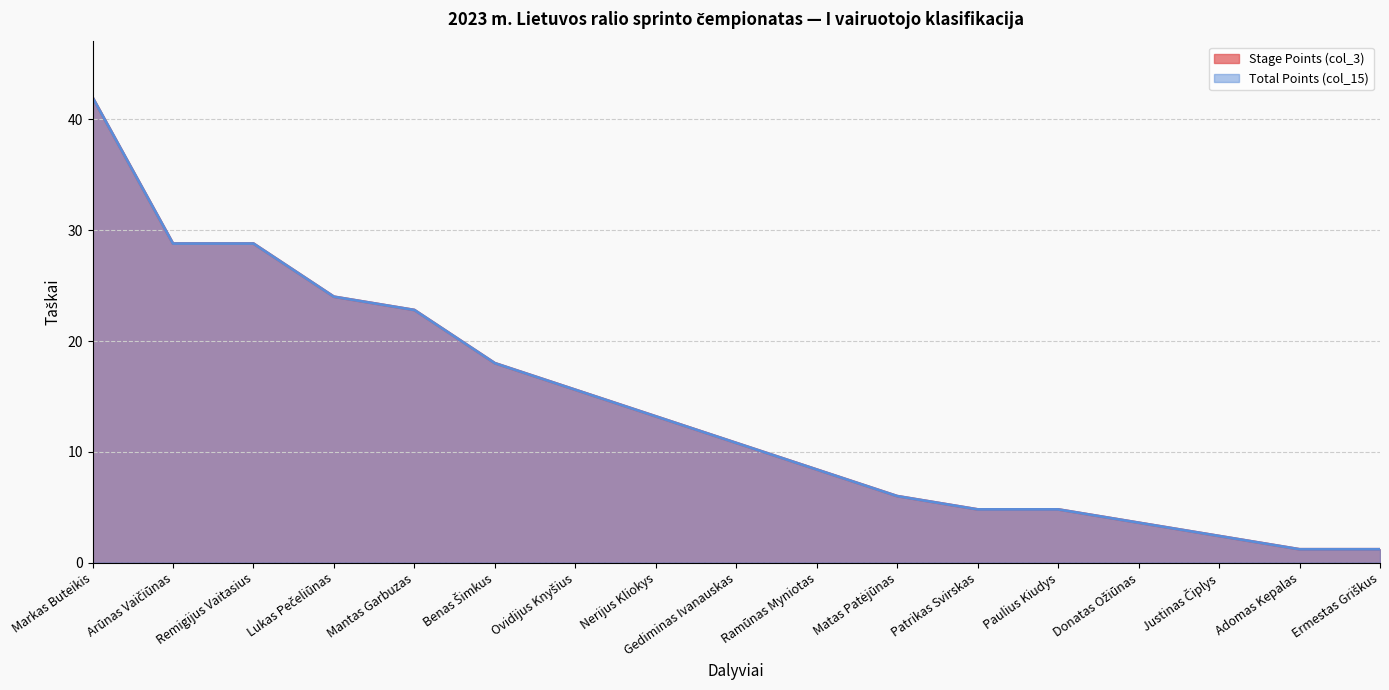

How many data points in Total Points (col_15) are above 10?

9